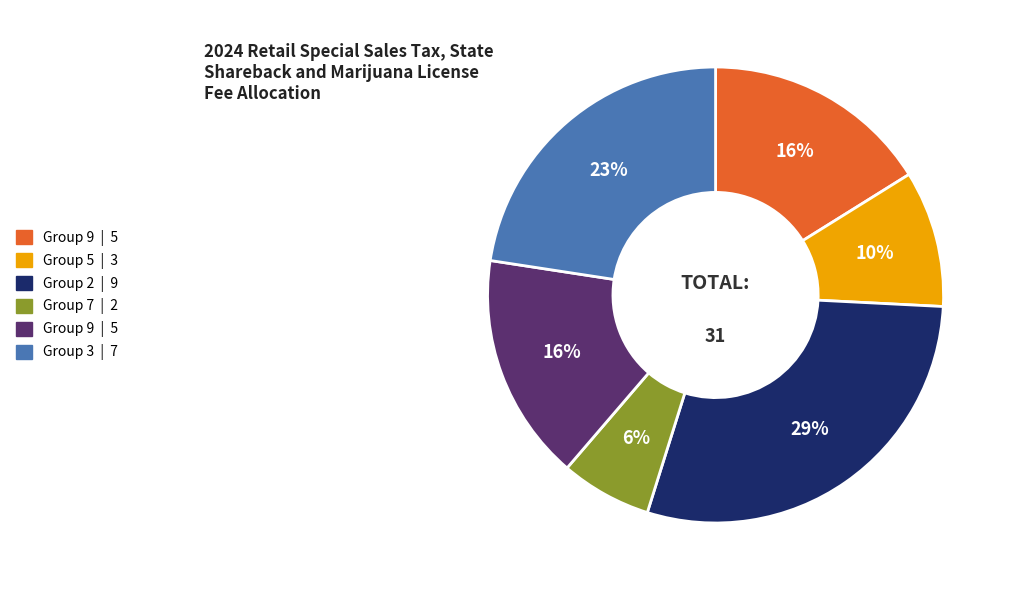

Does any single category account for the majority?

No